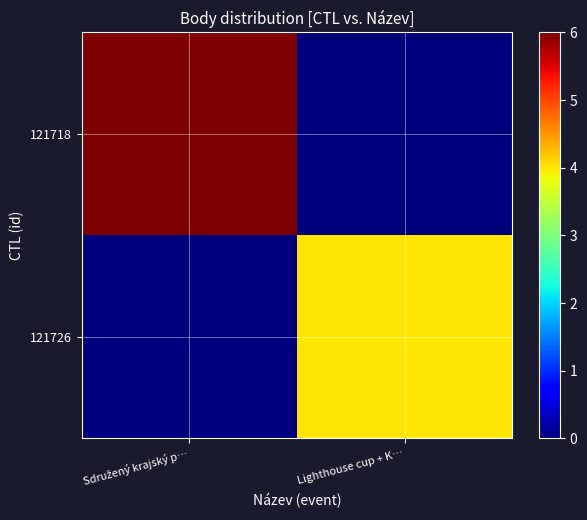

Rank the series by their maximum value, from highest to lowest.

121718, 121726